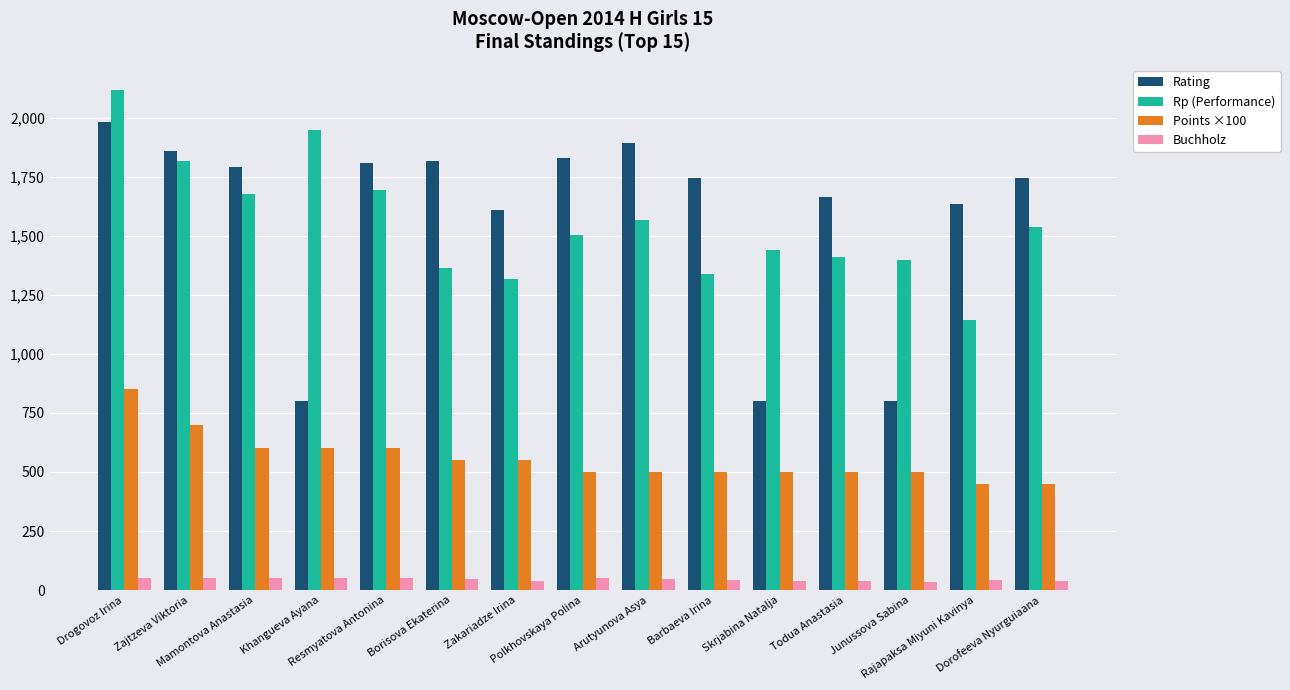

What is the sum of the Rp (Performance) values at Junussova Sabina and Drogovoz Irina?

3515.0